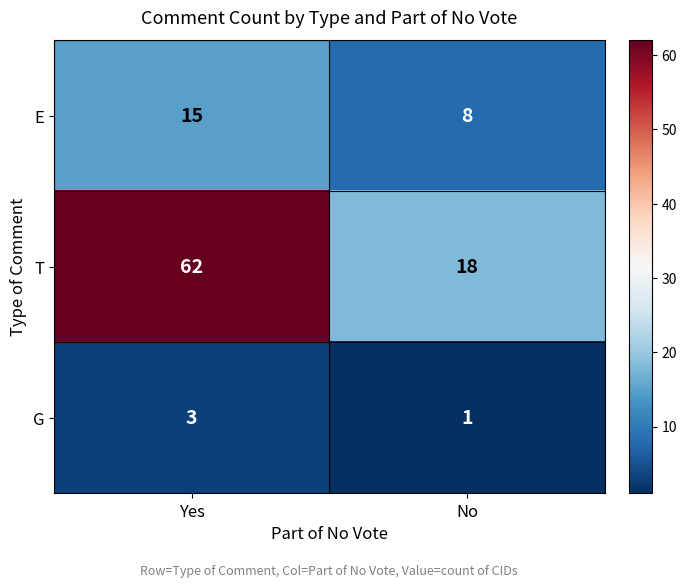

The T series shows 18 at No. True or false?

True